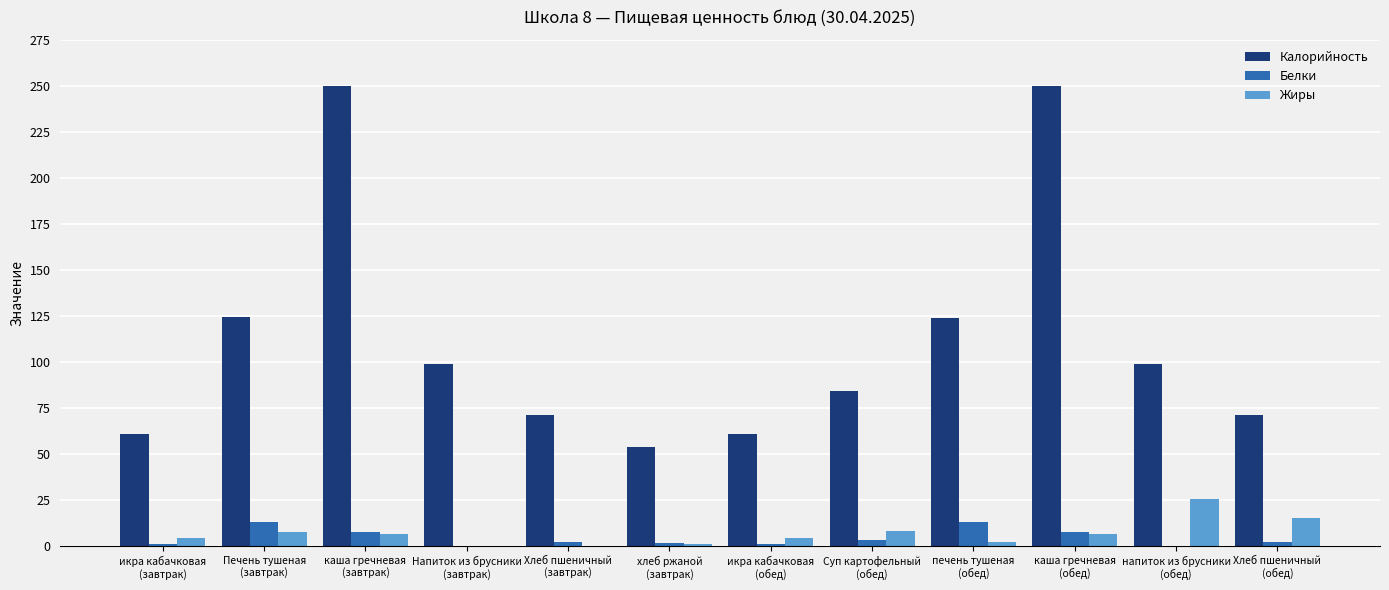

What is the difference between the Жиры values at хлеб ржаной
(завтрак) and Напиток из брусники
(завтрак)?

1.0